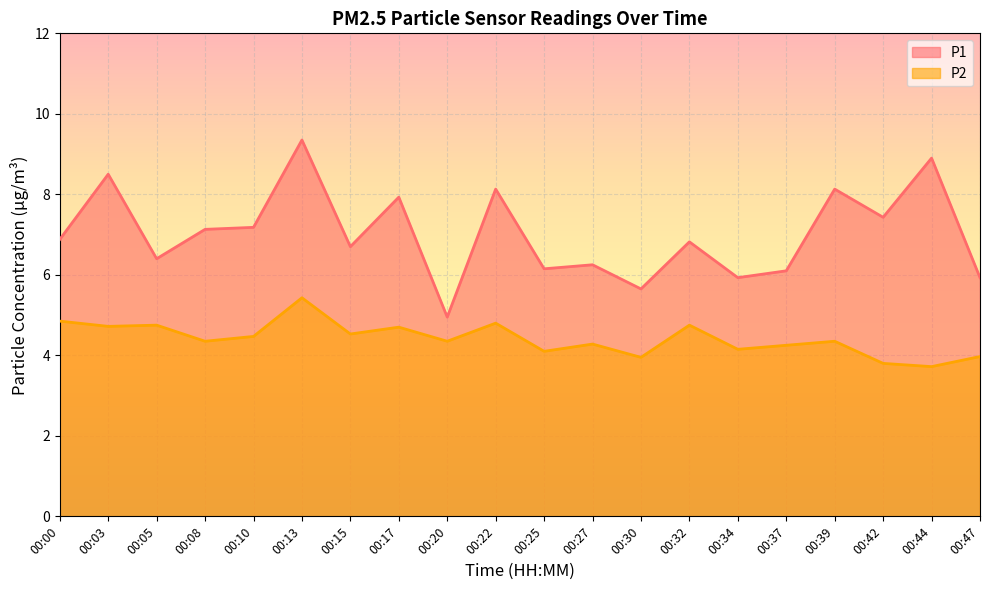

Reading left to right, list all the values displayed in this chart.

P1: 00:00=6.9	00:03=8.5	00:05=6.4	00:08=7.1	00:10=7.2	00:13=9.3	00:15=6.7	00:17=7.9	00:20=5.0	00:22=8.1	00:25=6.2	00:27=6.2	00:30=5.7	00:32=6.8	00:34=5.9	00:37=6.1	00:39=8.1	00:42=7.4	00:44=8.9	00:47=5.9
P2: 00:00=4.8	00:03=4.7	00:05=4.8	00:08=4.3	00:10=4.5	00:13=5.4	00:15=4.5	00:17=4.7	00:20=4.3	00:22=4.8	00:25=4.1	00:27=4.3	00:30=4.0	00:32=4.8	00:34=4.2	00:37=4.2	00:39=4.3	00:42=3.8	00:44=3.7	00:47=4.0